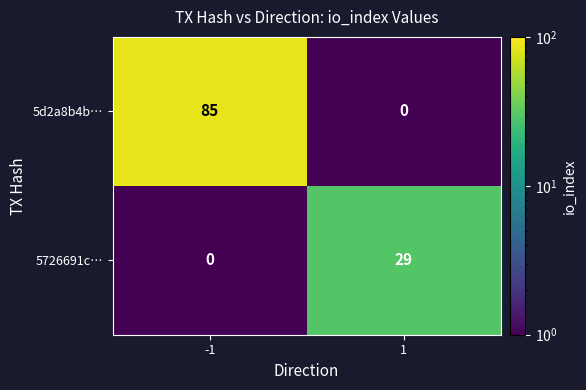

Rank the series by their maximum value, from highest to lowest.

5d2a8b4b…, 5726691c…